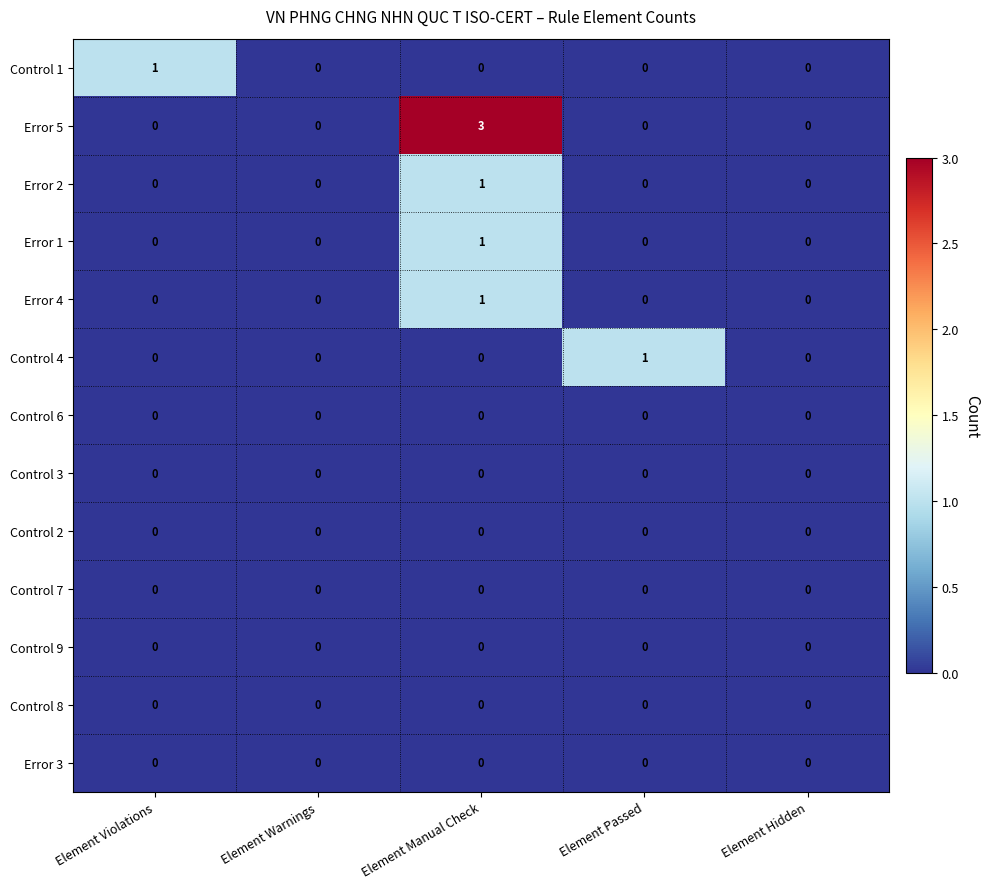

At which category is the sum across all series the highest?

Element Manual Check